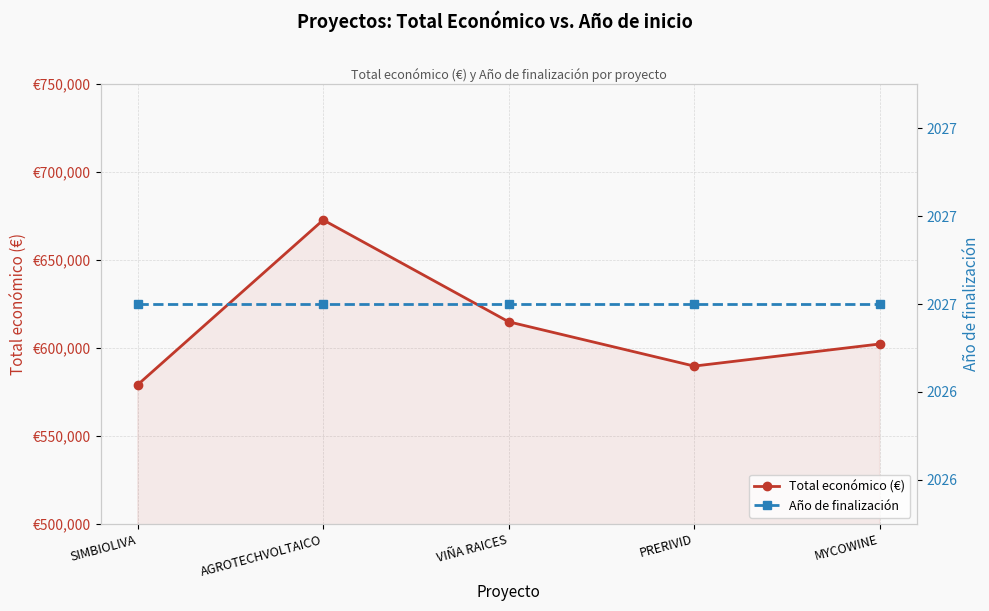

Does the chart have visible grid lines?

Yes